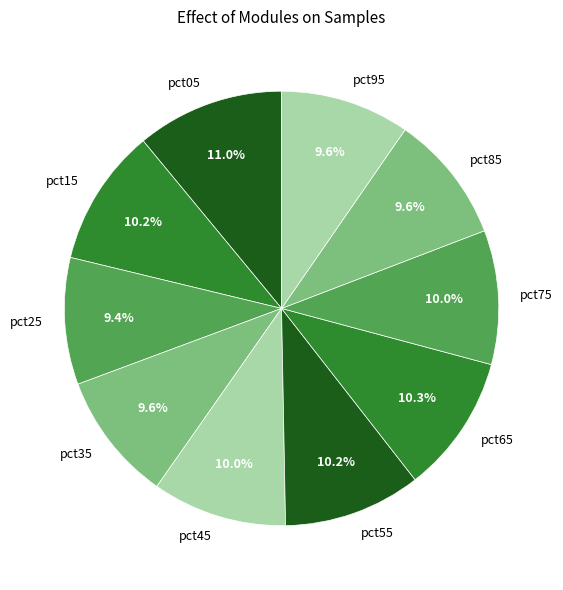

Which category has the biggest portion of the pie?

pct05